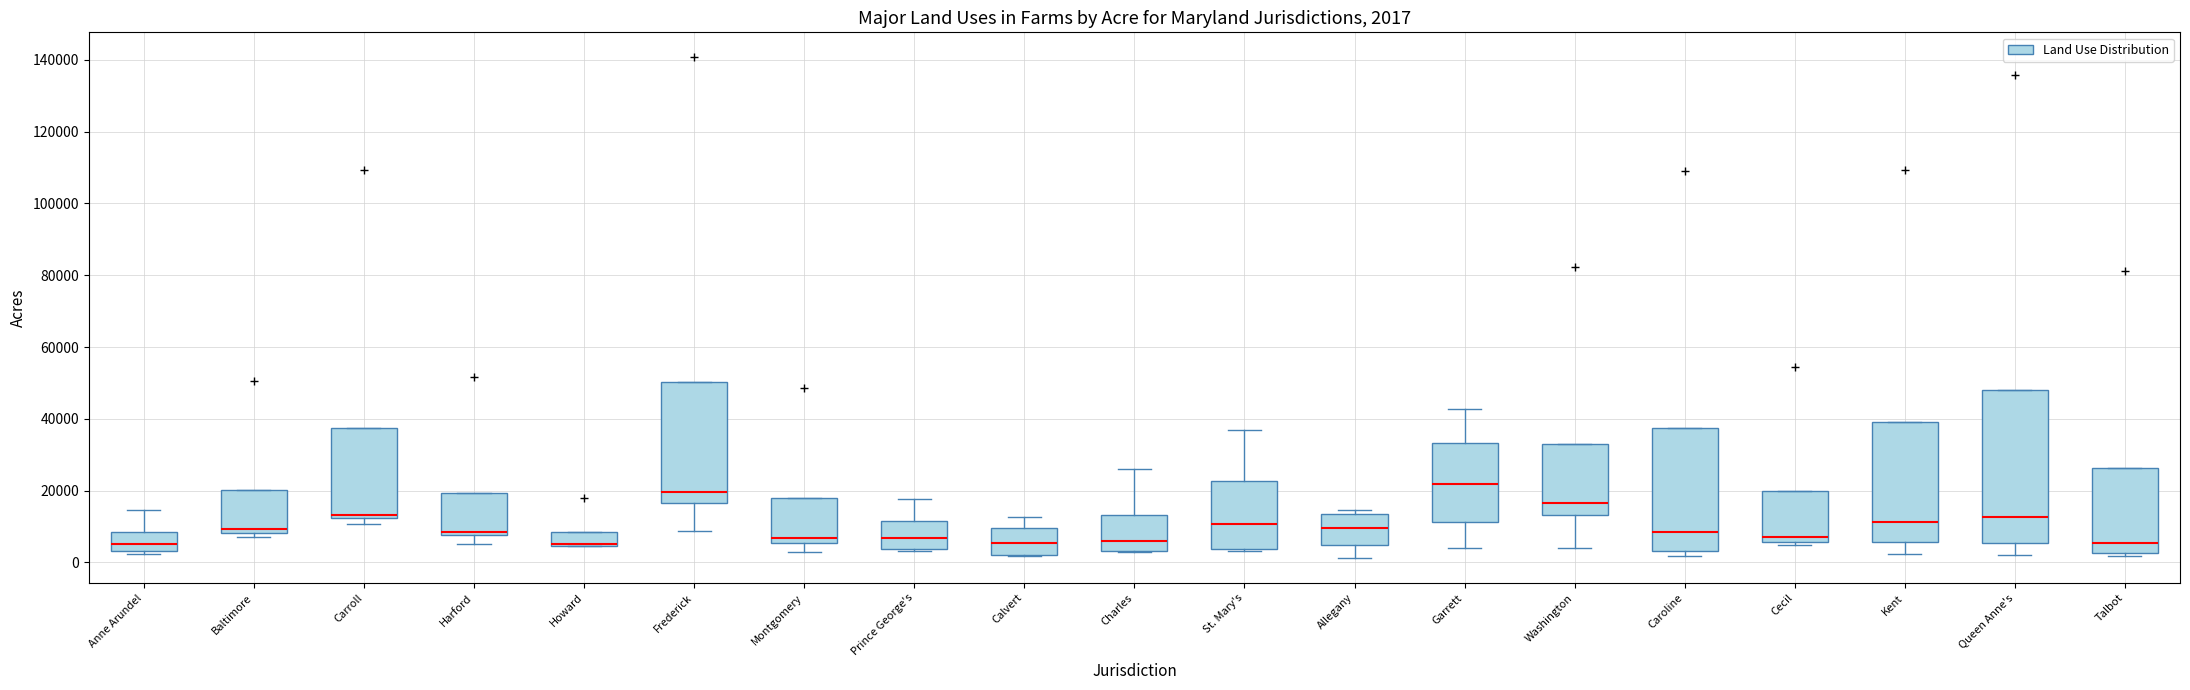

Comparing the boxes themselves (not the whiskers), which one is the tallest?

Queen Anne's